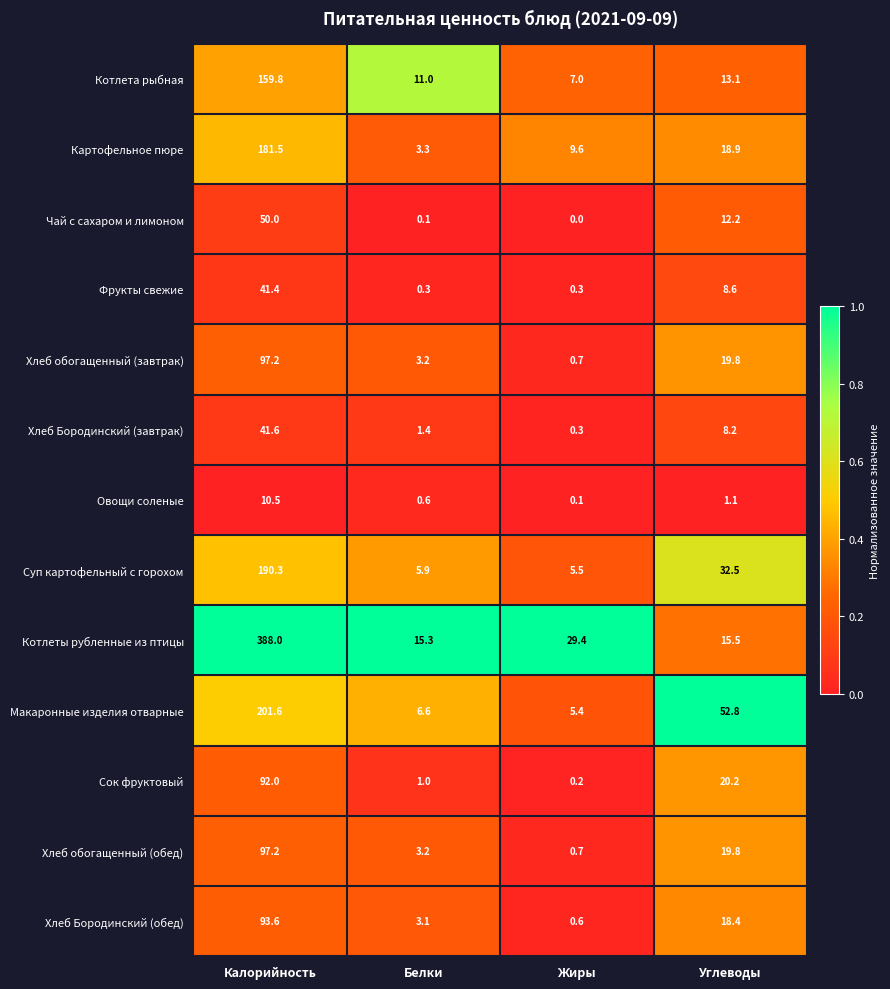

What is the sum of all Суп картофельный с горохом values?

234.2